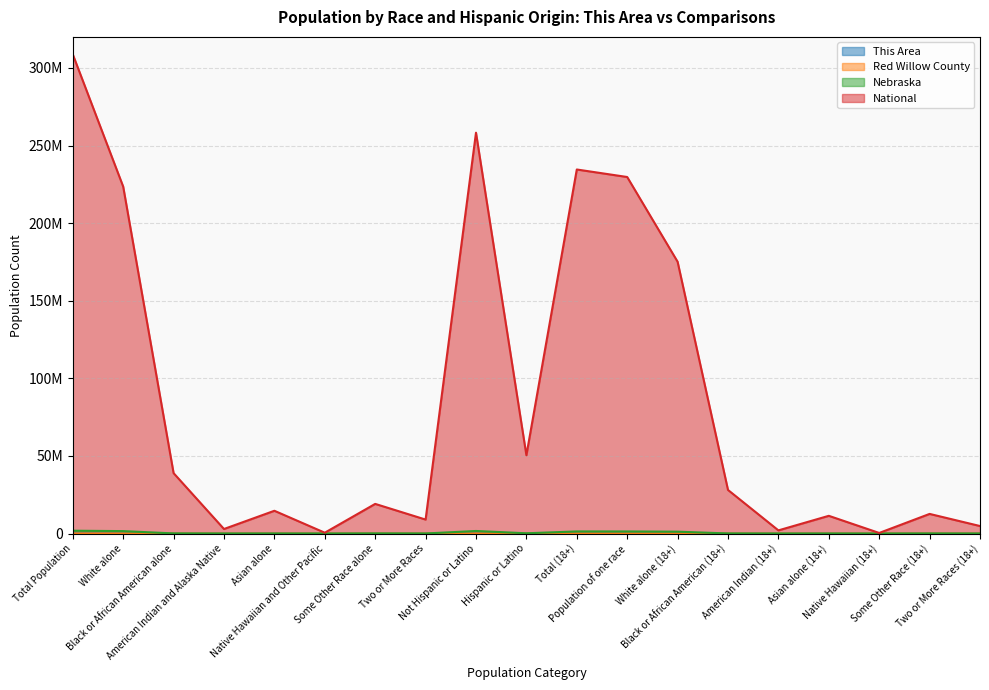

True or false: Nebraska and National intersect in this chart.

False